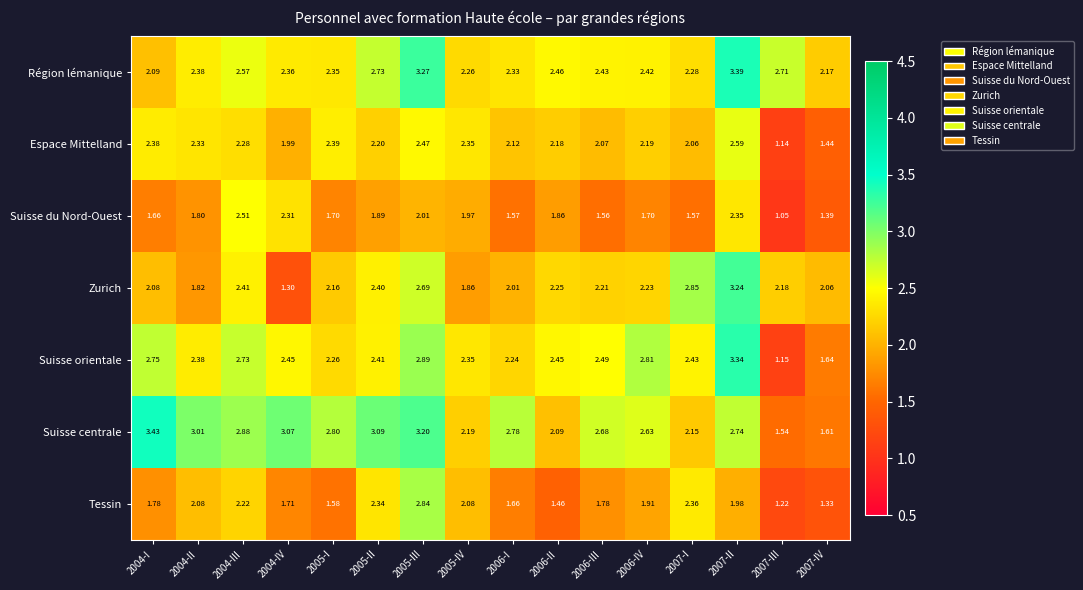

List the series in order of their peak value, highest first.

Suisse centrale, Région lémanique, Suisse orientale, Zurich, Tessin, Espace Mittelland, Suisse du Nord-Ouest